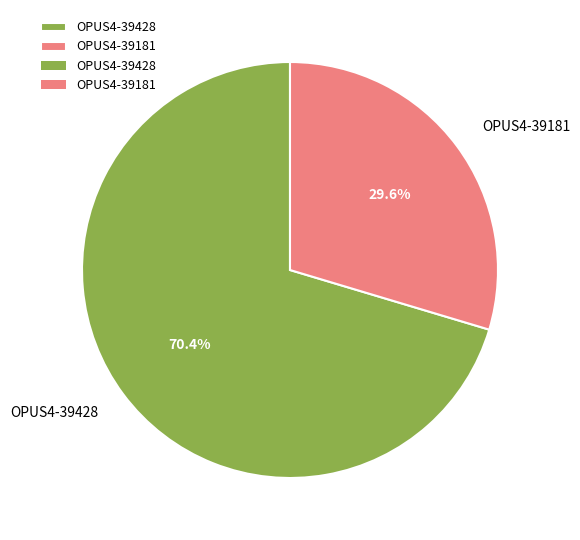

Is there a majority slice in this chart?

Yes